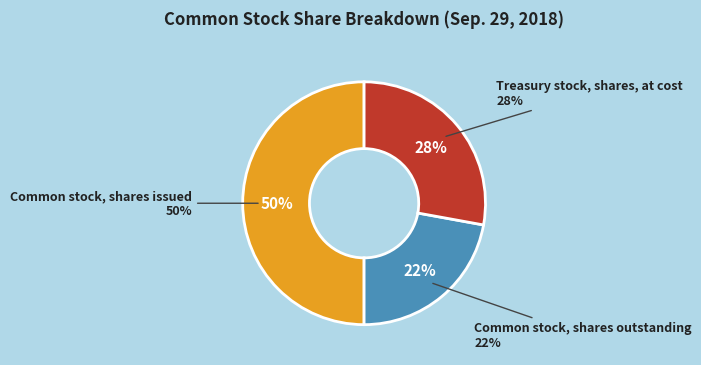

Rank the categories by value from lowest to highest.

Common stock, shares outstanding, Treasury stock, shares, at cost, Common stock, shares issued